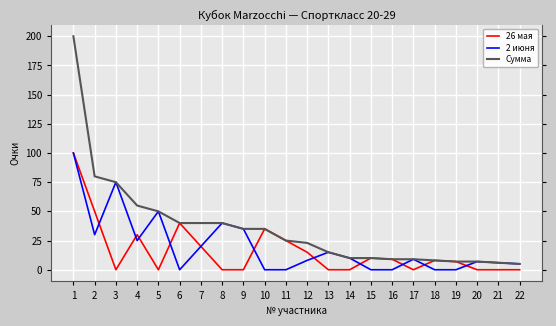

Rank the series by their average value, from lowest to highest.

26 мая, 2 июня, Сумма